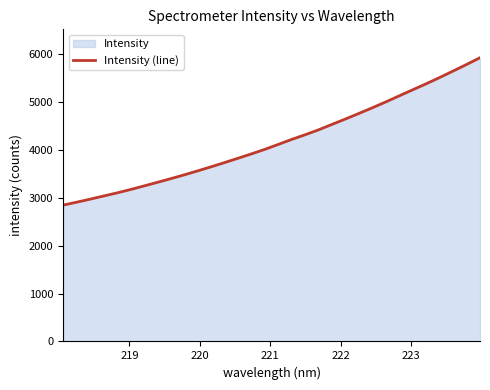

What is the smallest value displayed?

2847.1